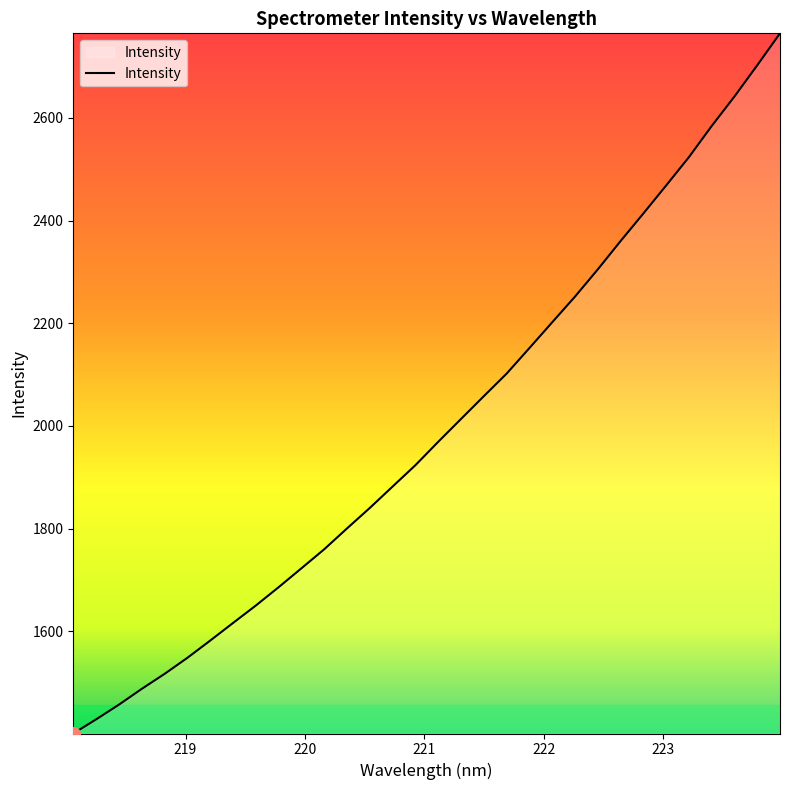

What is the maximum value shown in the chart?

2764.6